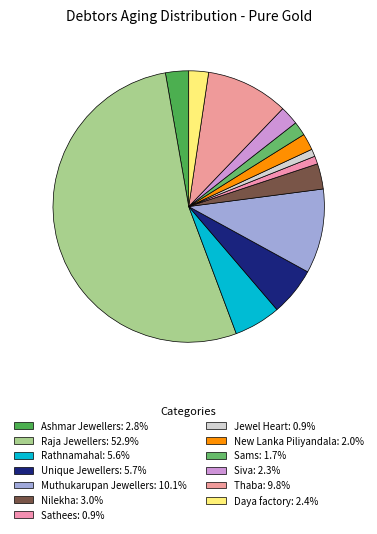

How much of the chart is everything except Raja Jewellers?

47.1%